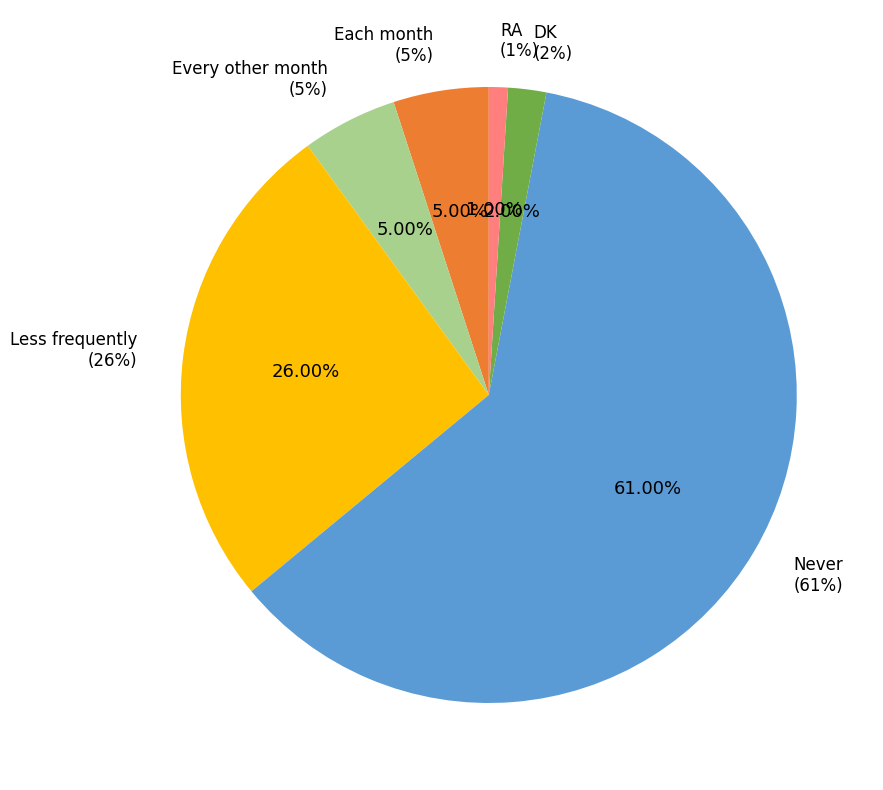

To the nearest percent, what is the difference between the DK and Never slice percentages?

59%